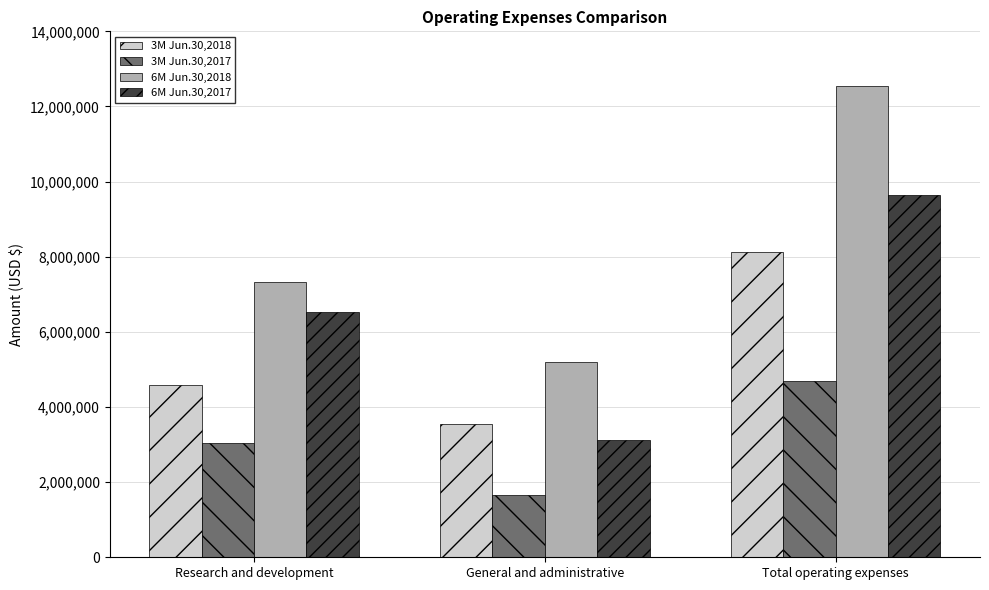

Reading right to left, extract all data points from this chart.

3M Jun.30,2018: Total operating expenses=8136353	General and administrative=3542809	Research and development=4593544
3M Jun.30,2017: Total operating expenses=4695741	General and administrative=1649110	Research and development=3046631
6M Jun.30,2018: Total operating expenses=12542457	General and administrative=5207837	Research and development=7334620
6M Jun.30,2017: Total operating expenses=9639139	General and administrative=3117232	Research and development=6521907